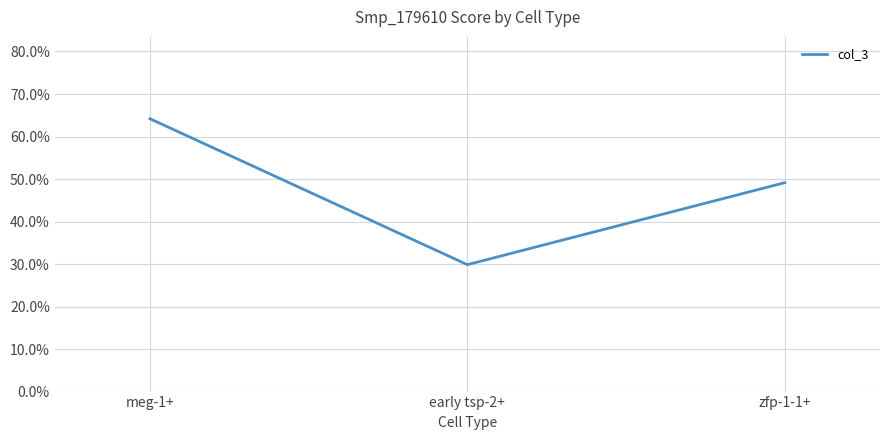

What is the average value?

0.5